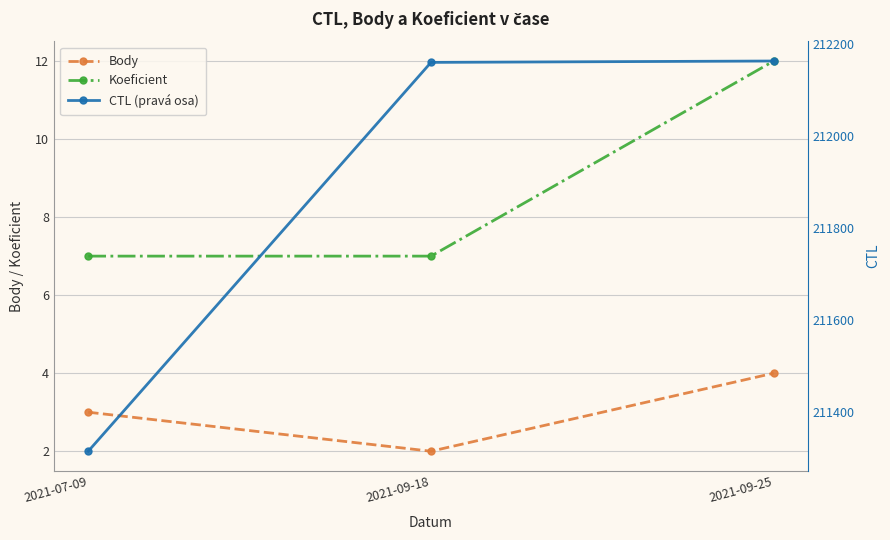

Rank the series by their maximum value, from lowest to highest.

Body, Koeficient, CTL (pravá osa)